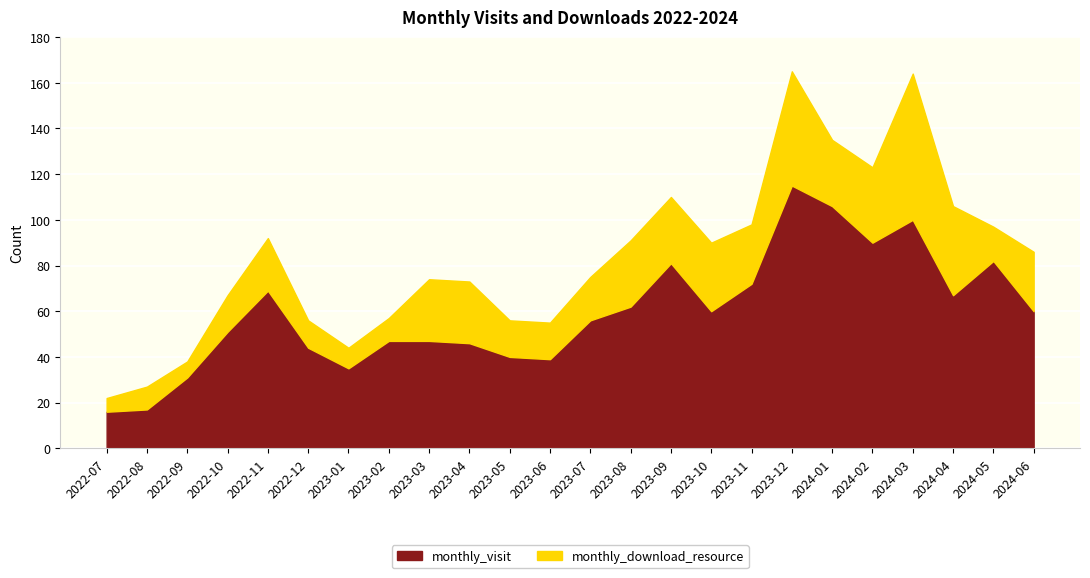

What is the label of the 9th point from the right?

2023-10